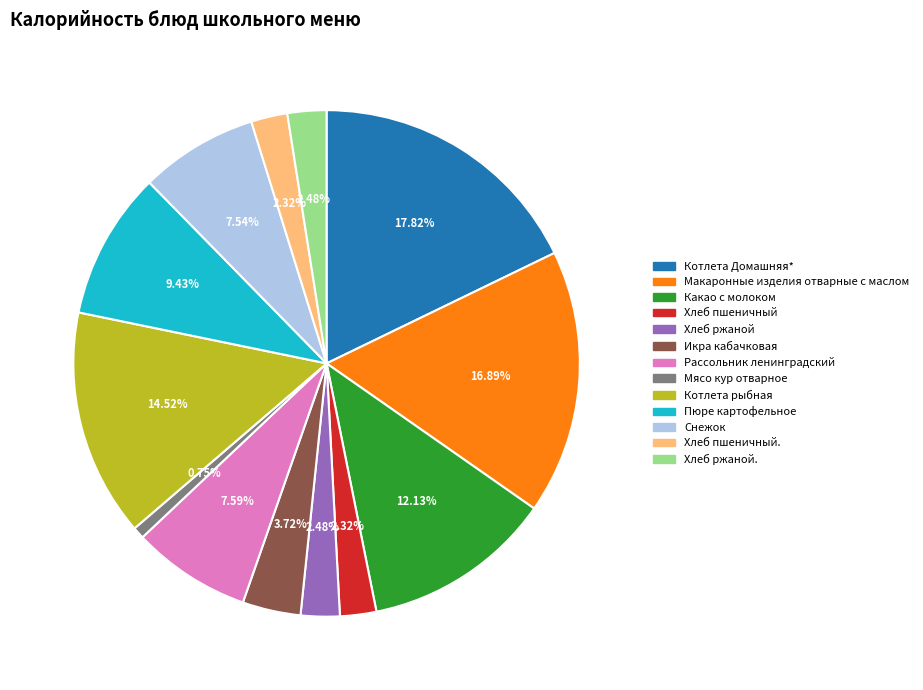

The Хлеб ржаной slice represents 2% of the pie. True or false?

True